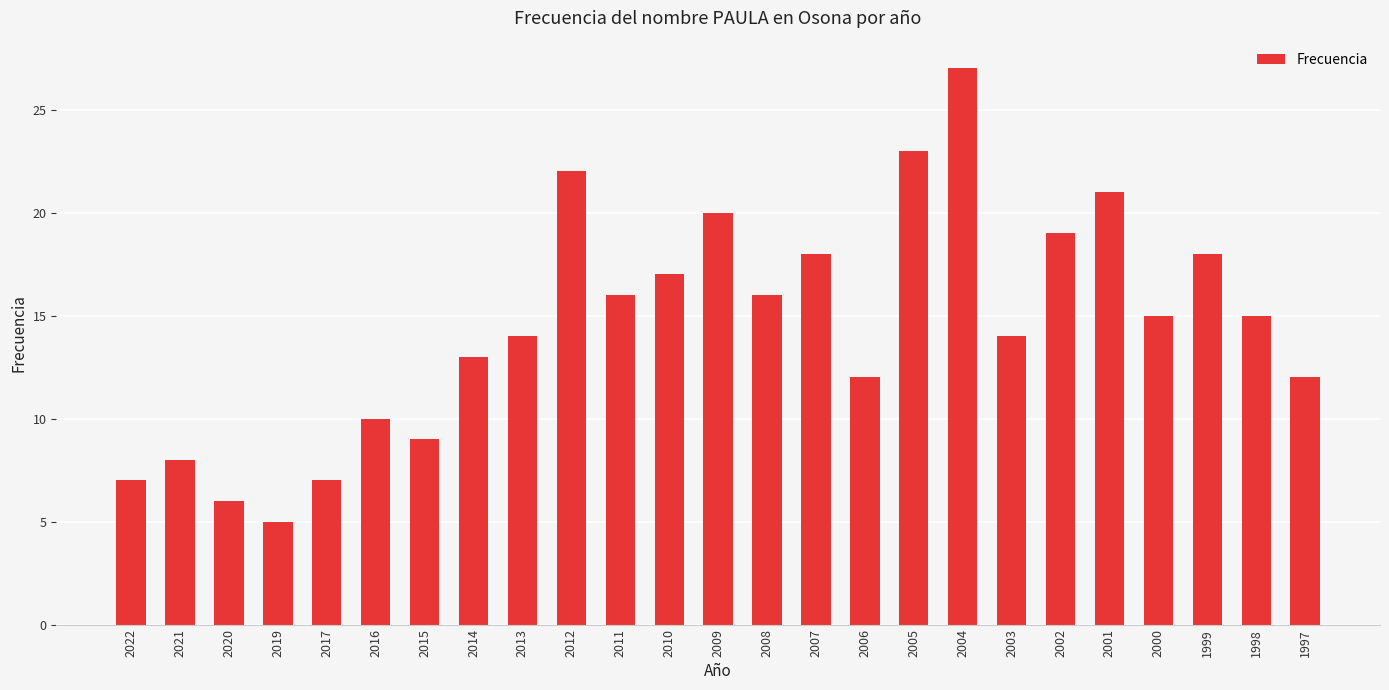

What is the greatest value displayed?

27